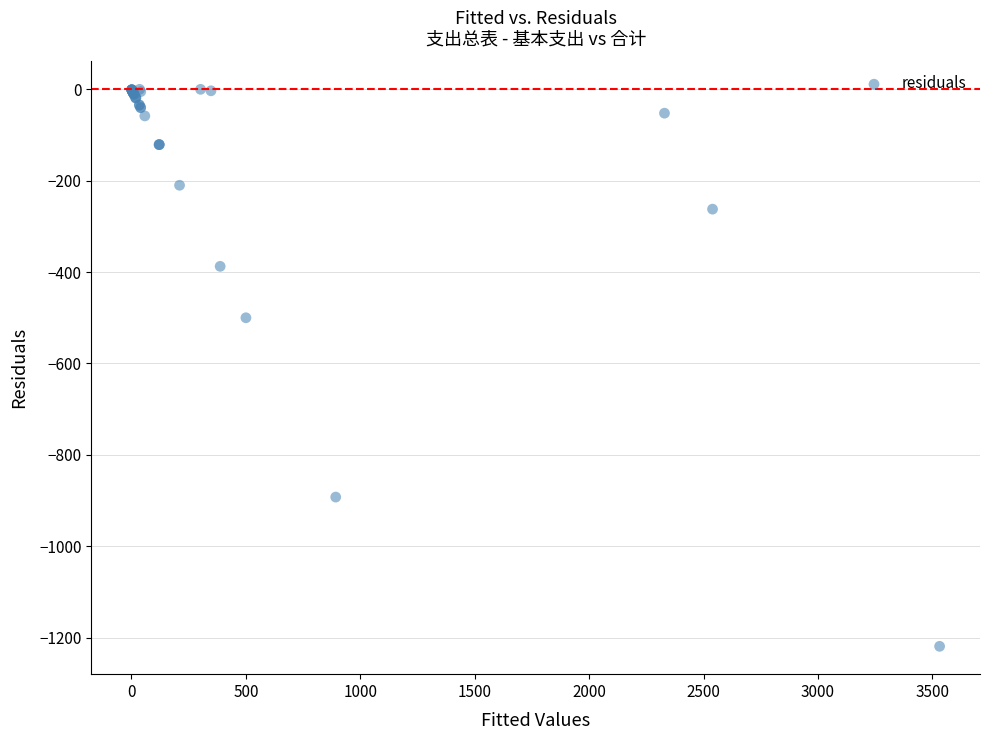

What Y value in the scatter plot is closest to -609?

-500.0